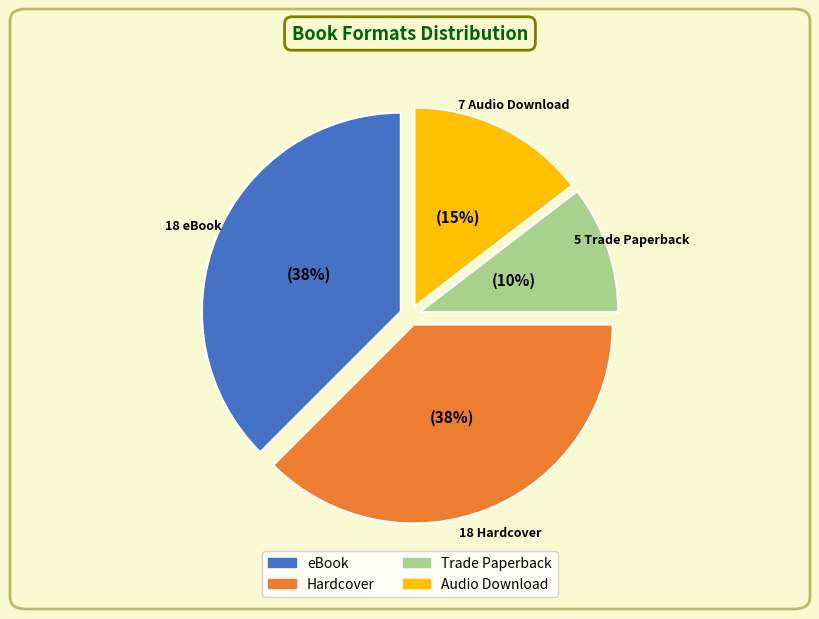

Which category has the smallest portion of the pie?

Trade Paperback